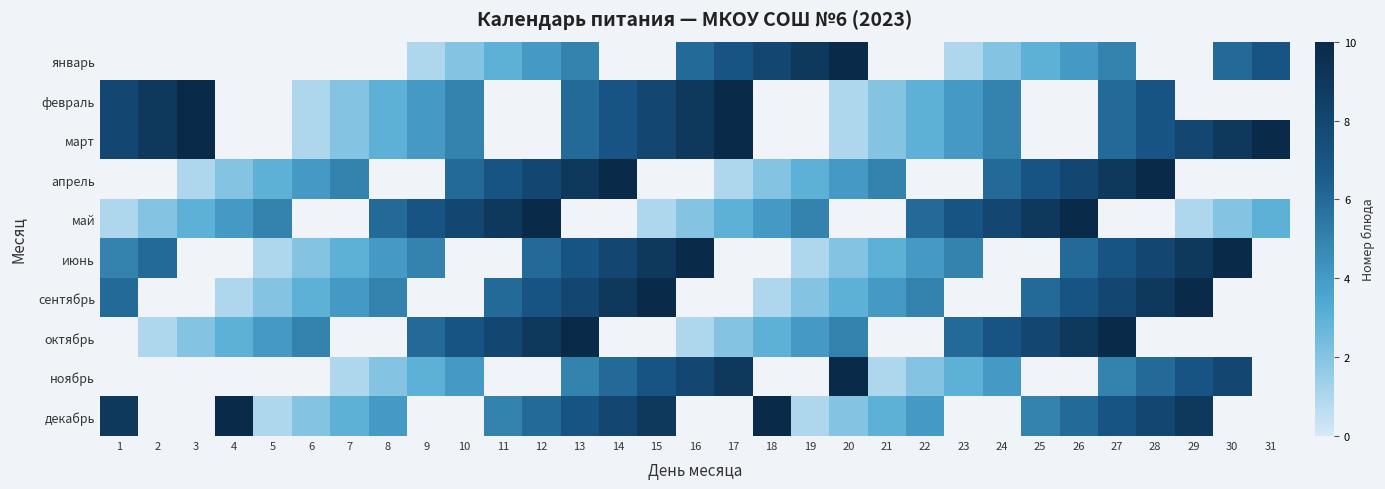

What is the difference between the highest and lowest values at 27?

5.0